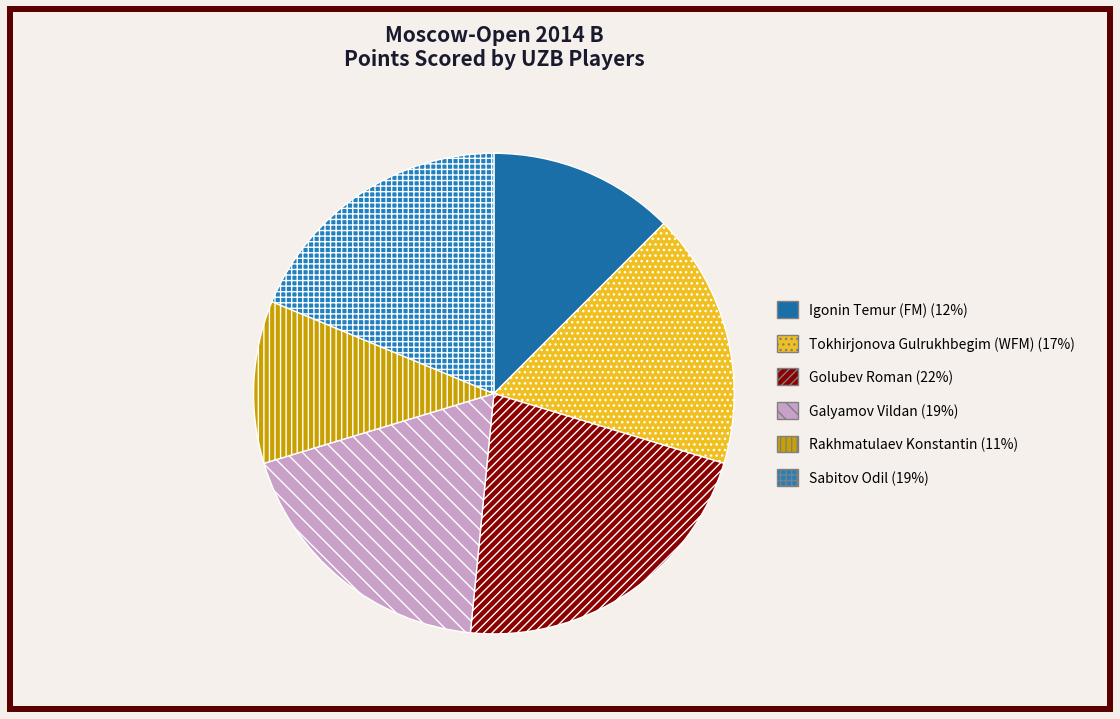

How many segments does this pie chart have?

6